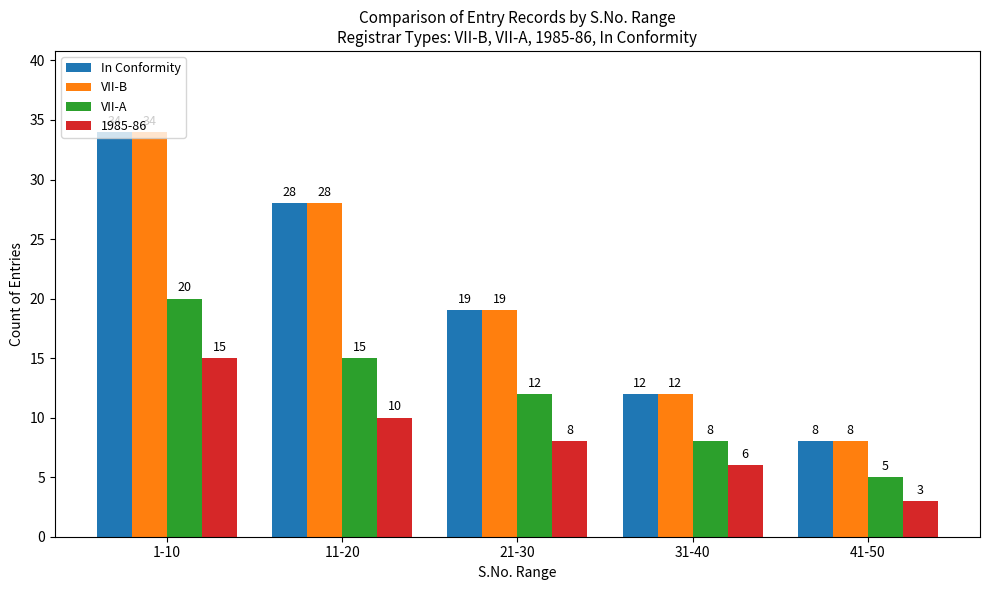

What is the sum of all VII-A values?

60